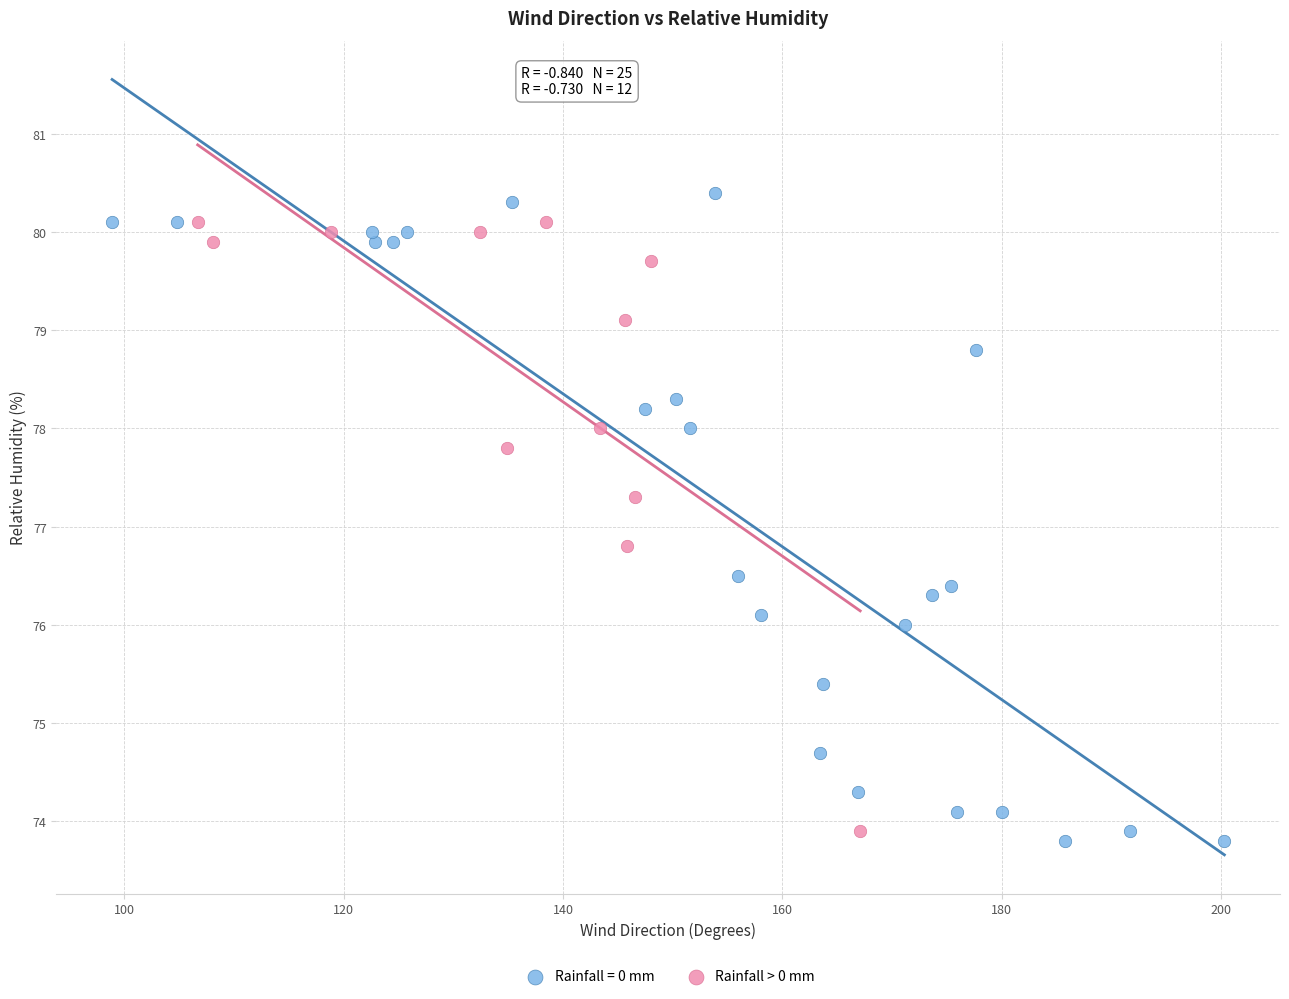

Which series has the widest spread of Y values?

Rainfall = 0 mm